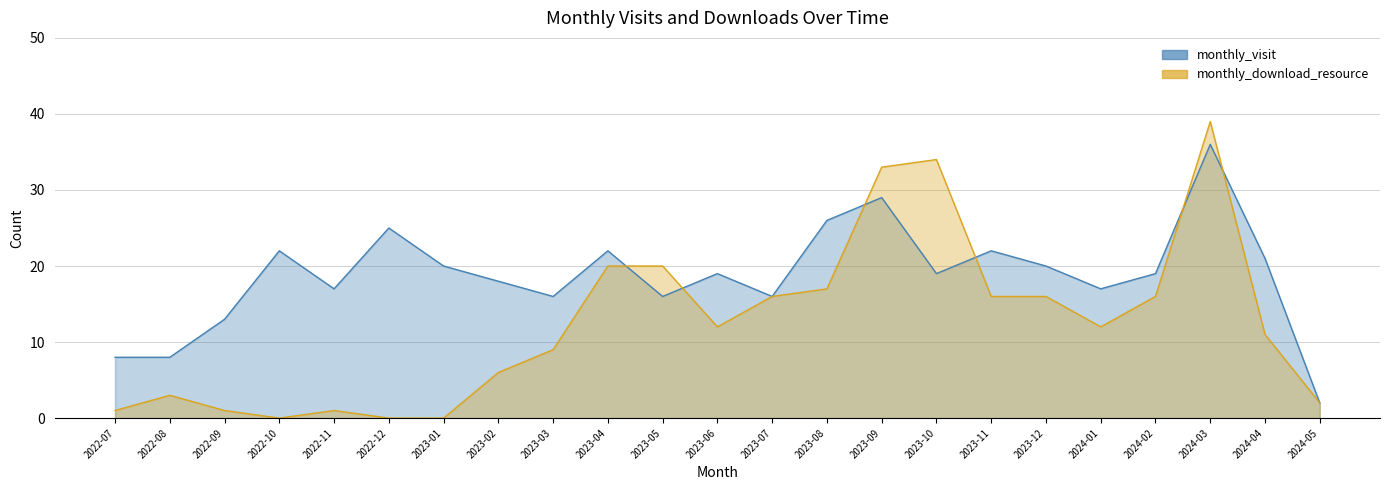

Reading left to right, transcribe all the data shown in this chart.

monthly_visit: 2022-07=8	2022-08=8	2022-09=13	2022-10=22	2022-11=17	2022-12=25	2023-01=20	2023-02=18	2023-03=16	2023-04=22	2023-05=16	2023-06=19	2023-07=16	2023-08=26	2023-09=29	2023-10=19	2023-11=22	2023-12=20	2024-01=17	2024-02=19	2024-03=36	2024-04=21	2024-05=2
monthly_download_resource: 2022-07=1	2022-08=3	2022-09=1	2022-10=0	2022-11=1	2022-12=0	2023-01=0	2023-02=6	2023-03=9	2023-04=20	2023-05=20	2023-06=12	2023-07=16	2023-08=17	2023-09=33	2023-10=34	2023-11=16	2023-12=16	2024-01=12	2024-02=16	2024-03=39	2024-04=11	2024-05=2